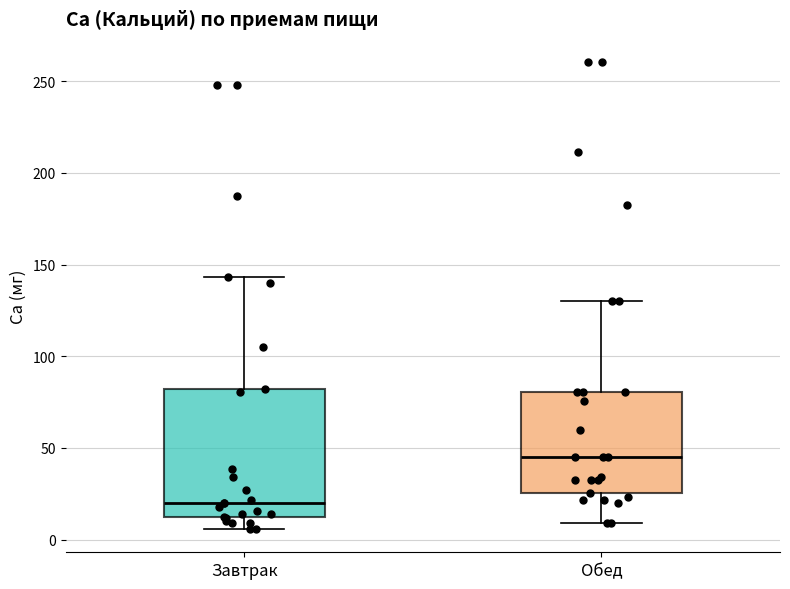

Reading left to right, transcribe this box plot: for each box, give where its median line is, the range the box spans, and where its two whiskers end, as read against the y-axis. The values are not printed on the chart, so give them approximately, as read against the axis.

Завтрак: median 20, box 10 to 80, whiskers 5 to 145
Обед: median 45, box 25 to 80, whiskers 10 to 130